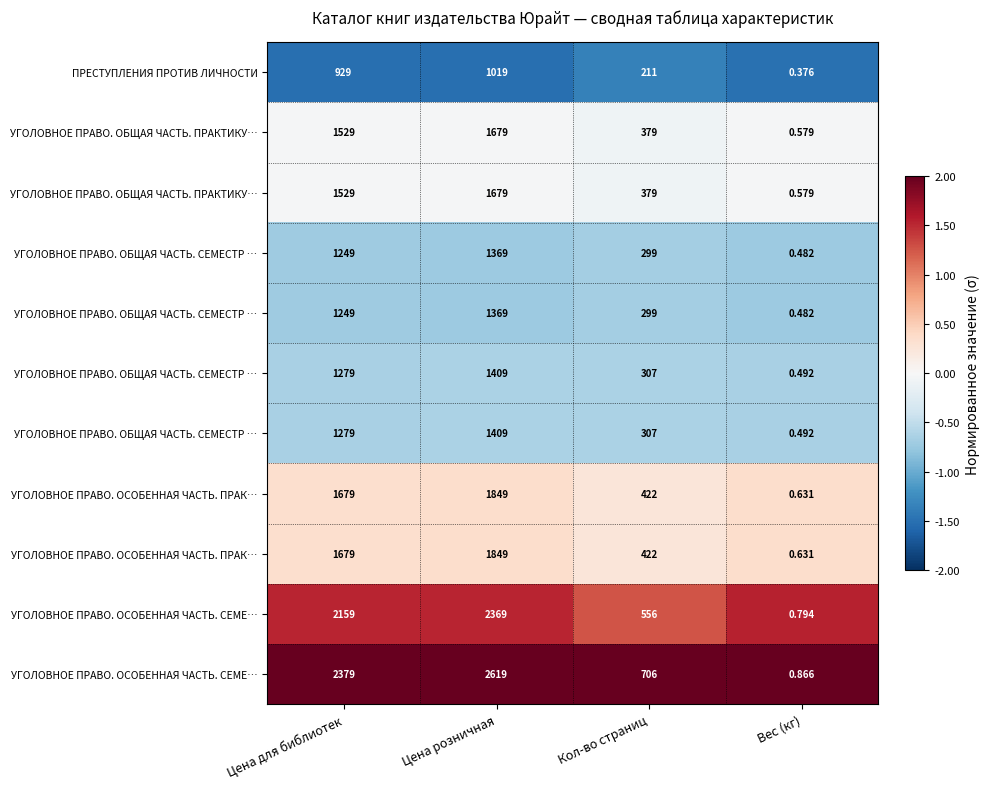

At how many categories does at least one series exceed 2?

4